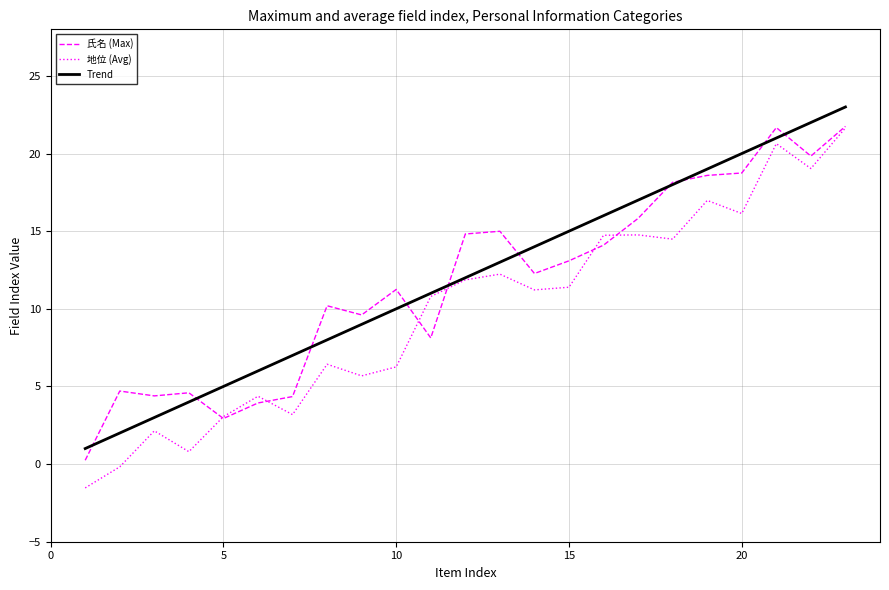

Which series has the largest range (max minus min)?

地位 (Avg)